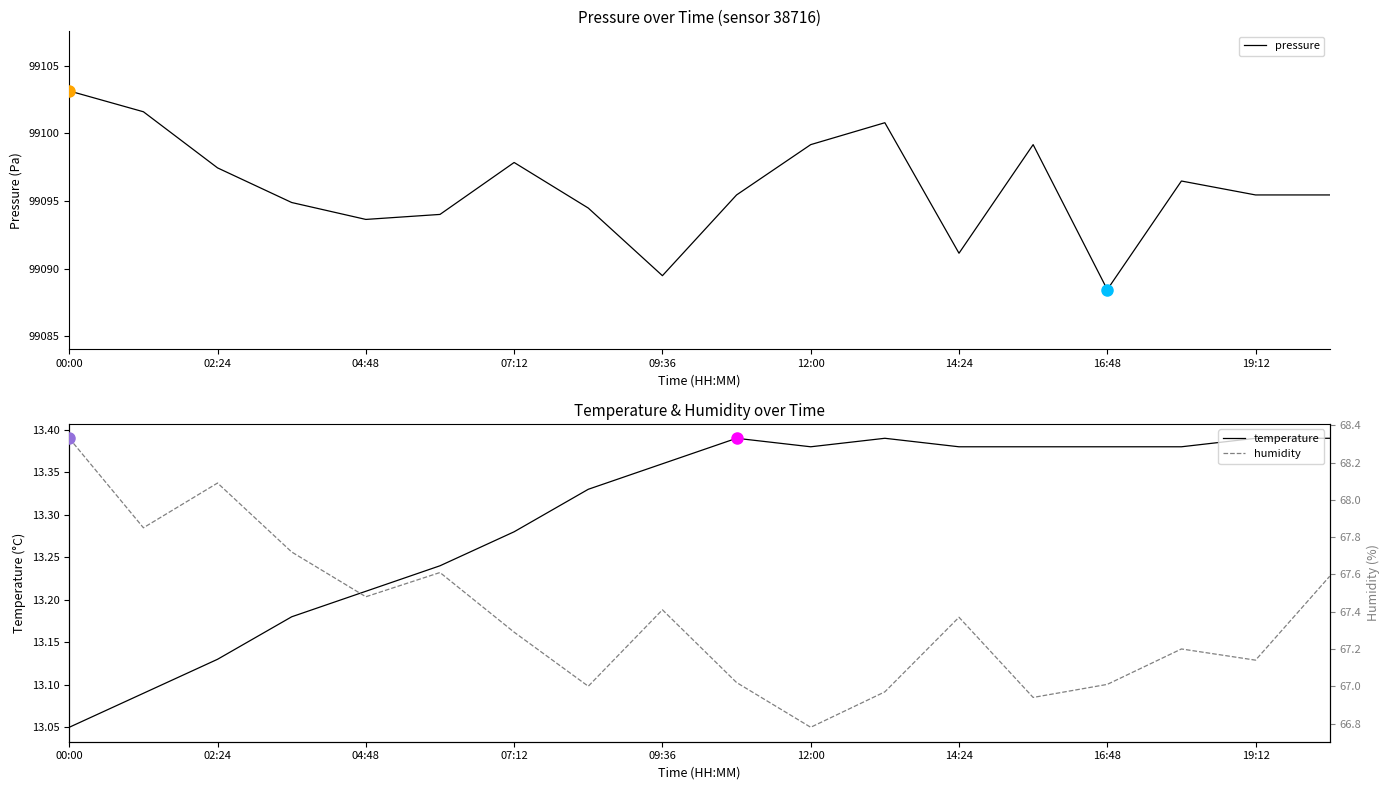

At how many categories does at least one series exceed 51511?

18